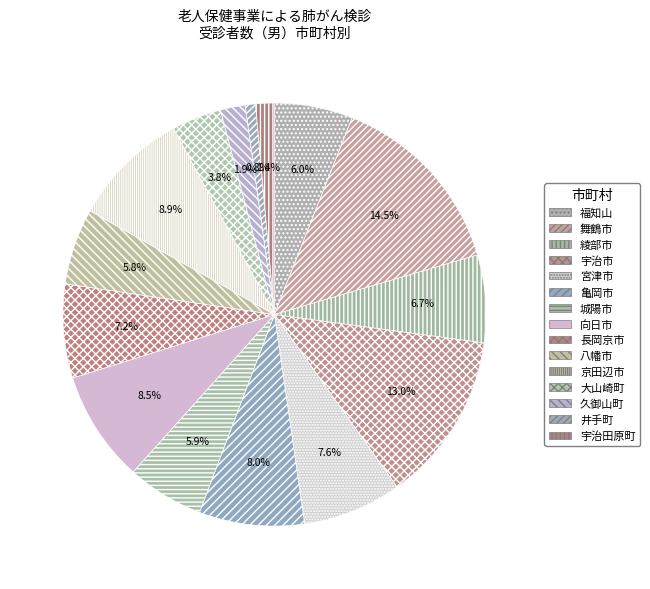

To the nearest percent, what is the average slice percentage?

7%